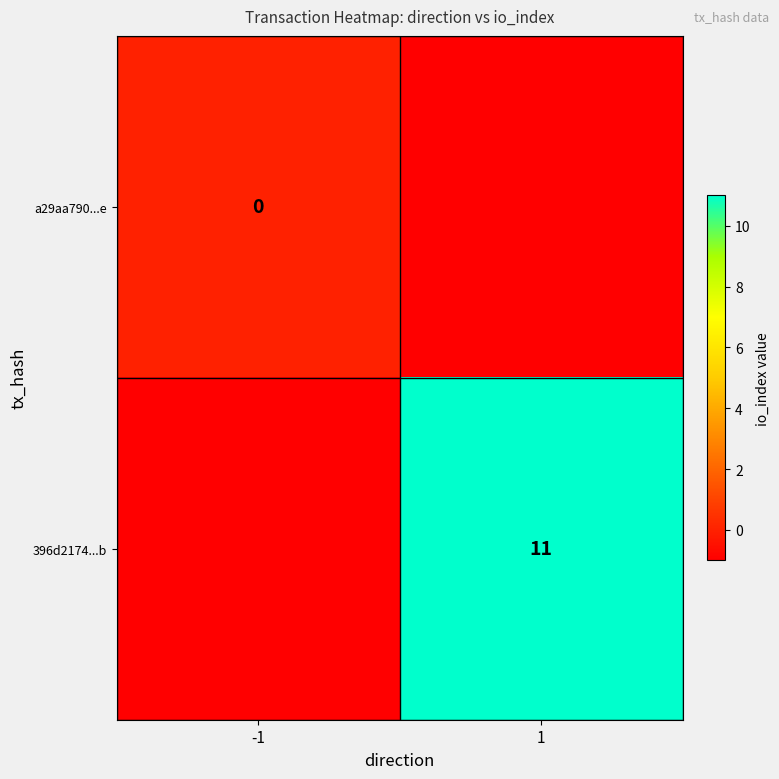

Is it true that 396d2174...b equals 19 at 1?

False